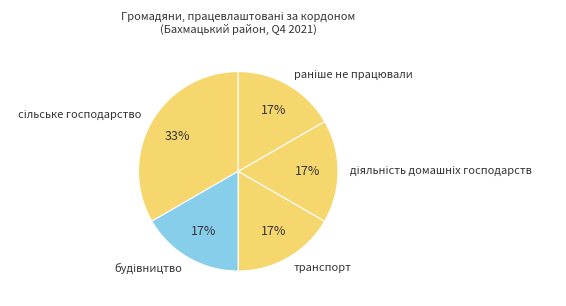

Is there any slice that represents more than half of the pie?

No